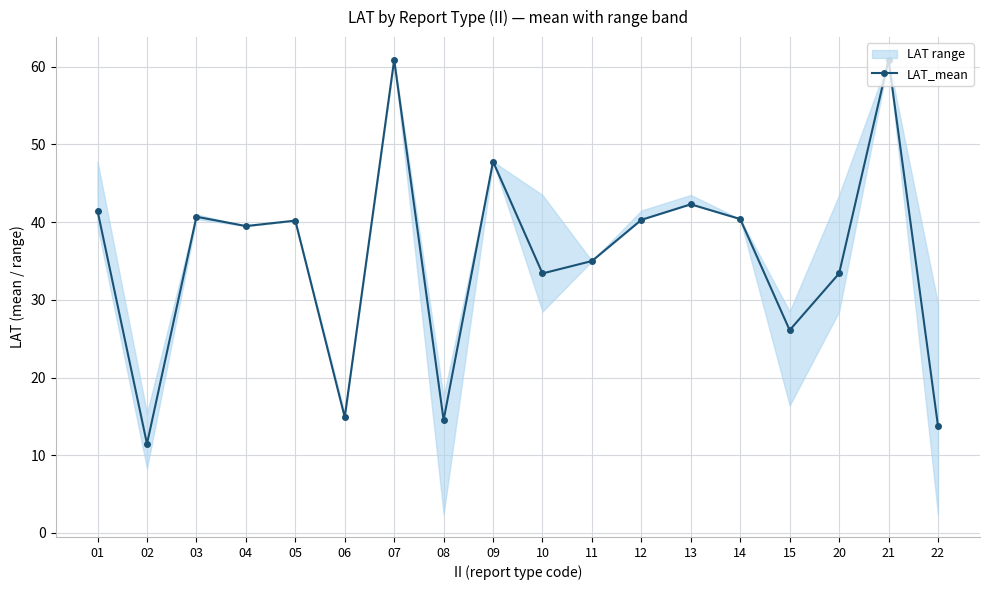

How many data points are less than 40?

9